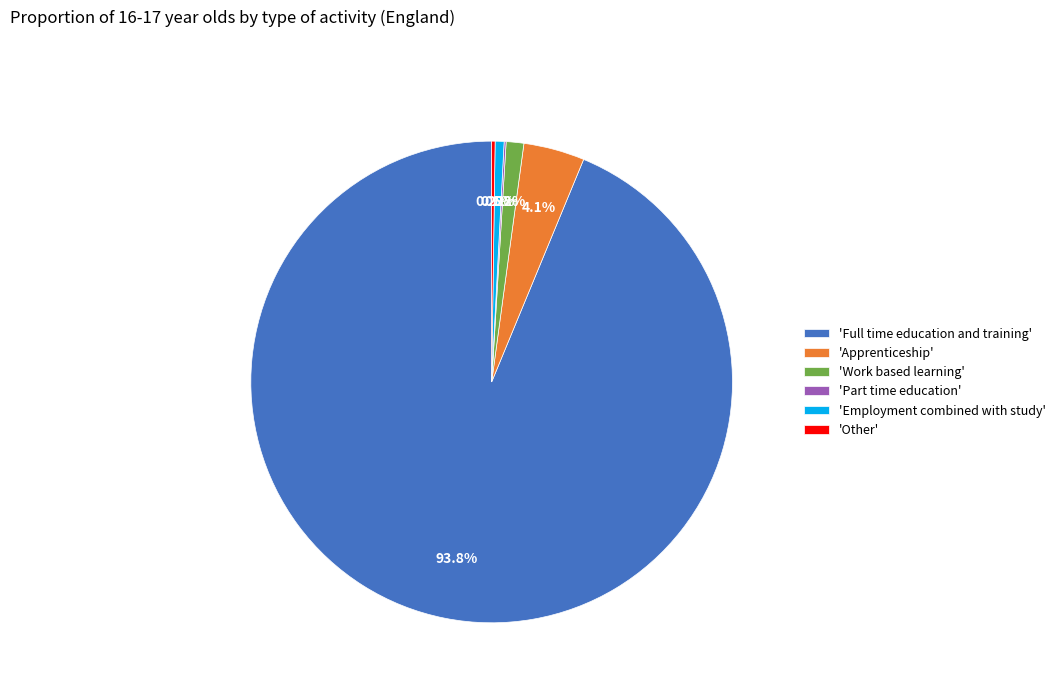

Which category accounts for the majority?

'Full time education and training'